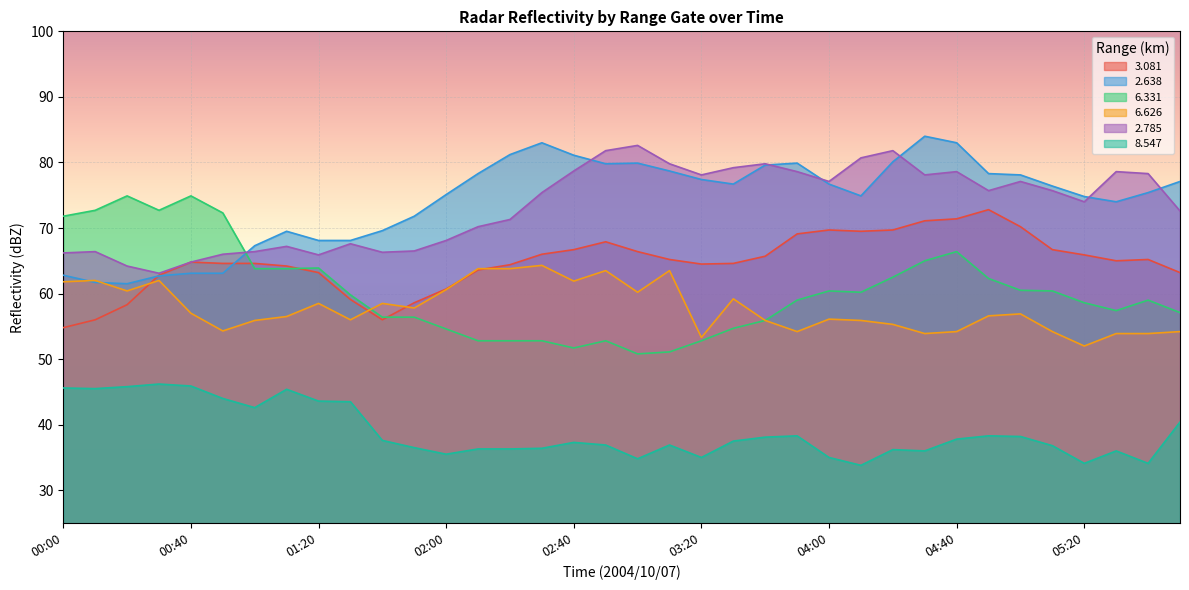

How many distinct data groups are displayed?

6